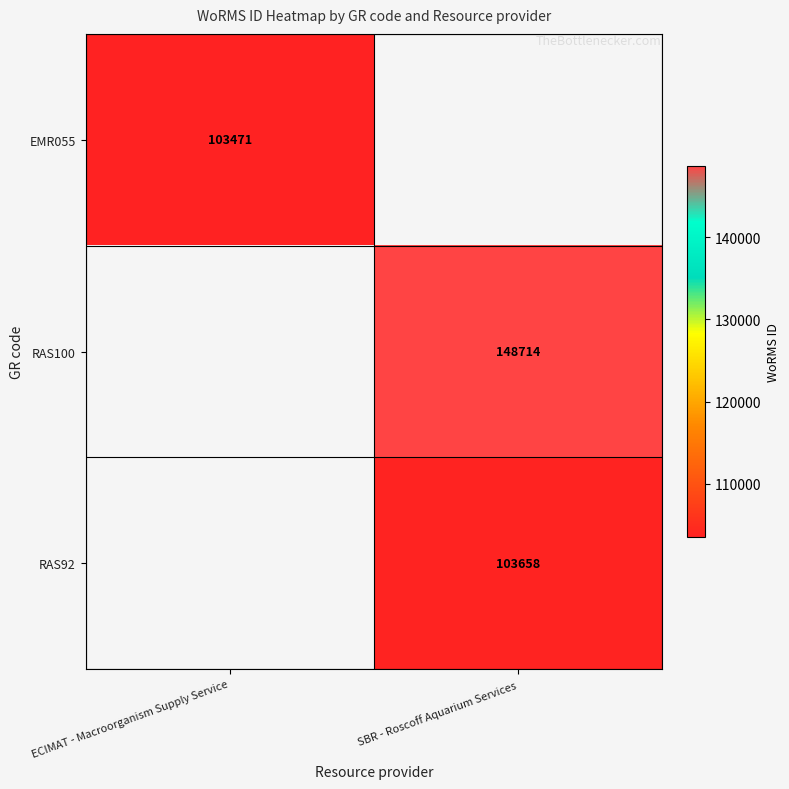

What is the smallest value displayed?

103471.0